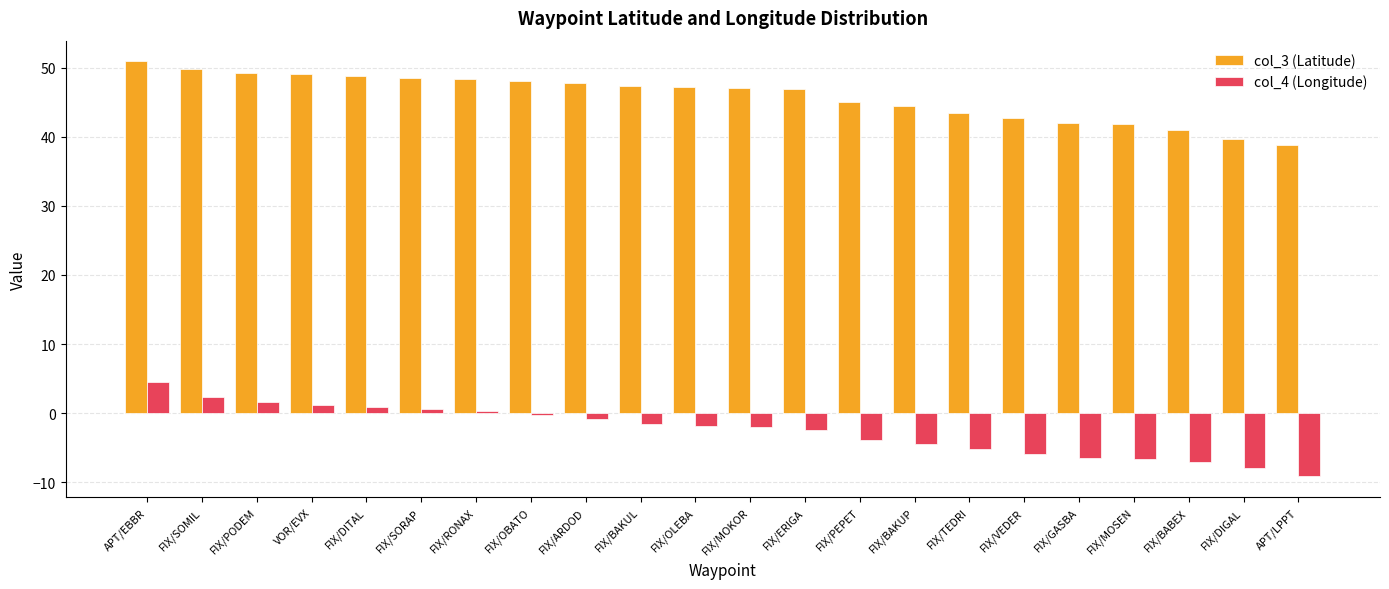

Are the bars horizontal?

No